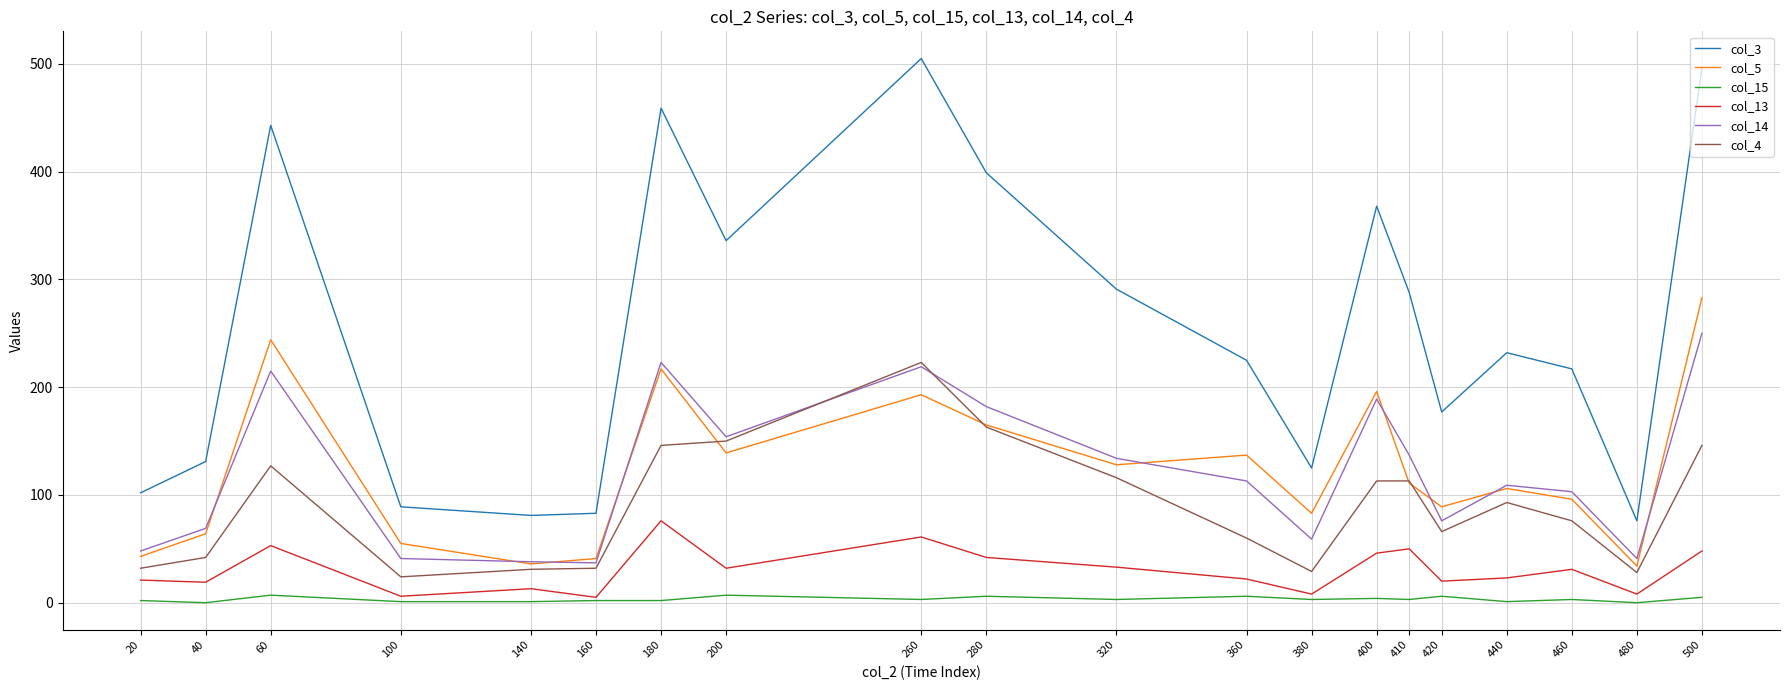

Where does the col_13 series first go above 31?

60